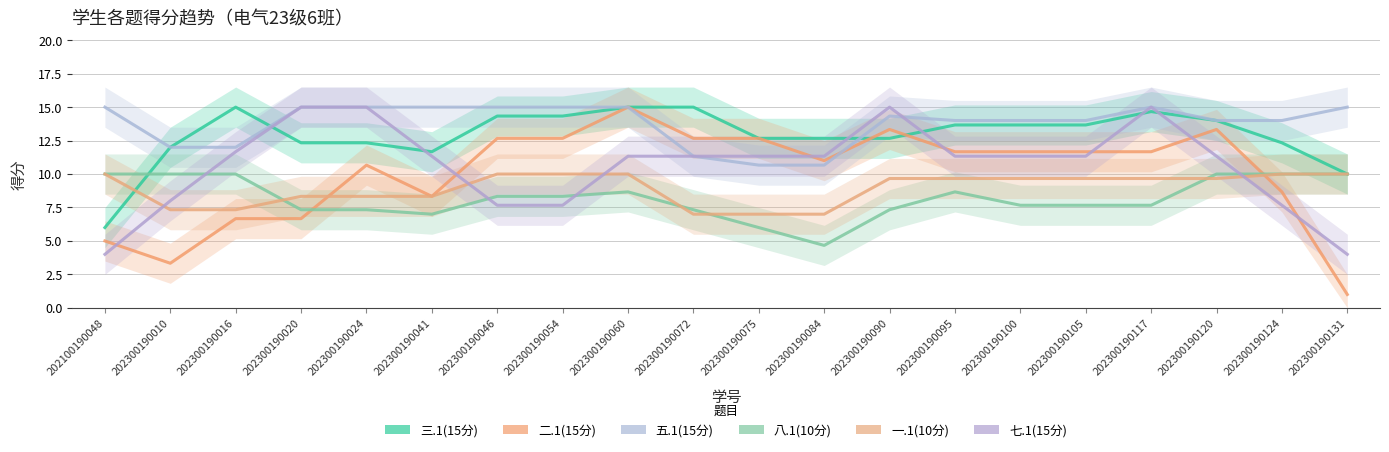

Where do 五.1(15分) and 三.1(15分) first cross each other?

202300190016 and 202300190020